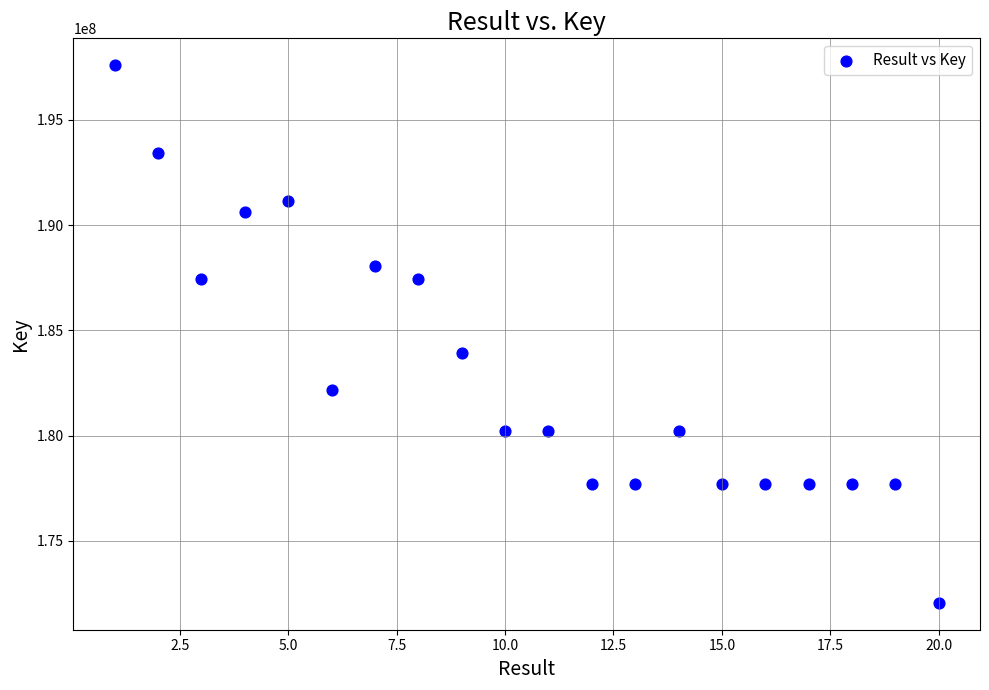

What Y value in the scatter plot is closest to 184829292?

183921586